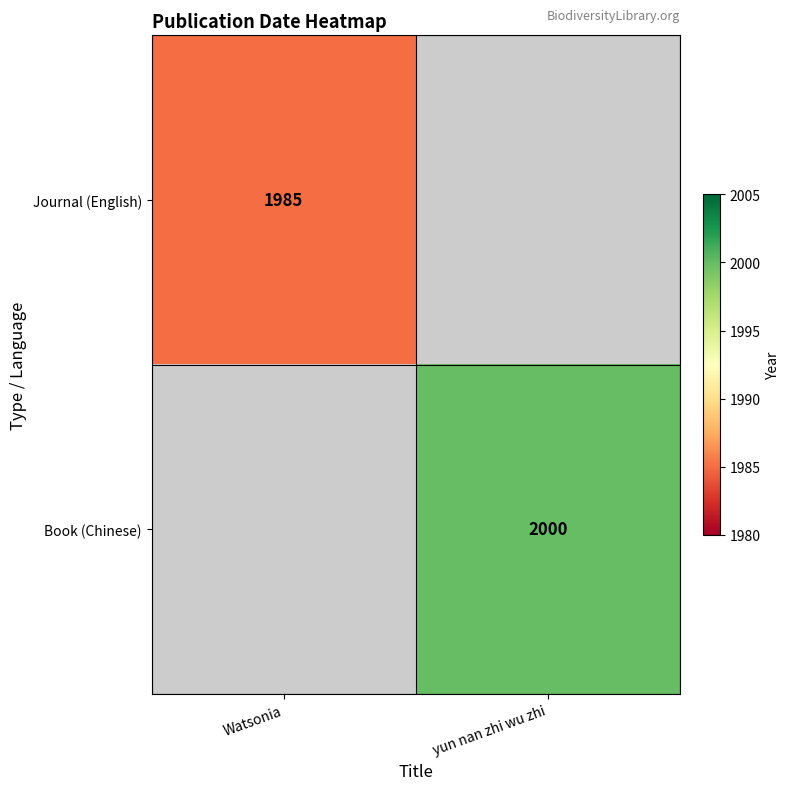

The Book (Chinese) series shows 2000 at yun nan zhi wu zhi. True or false?

True